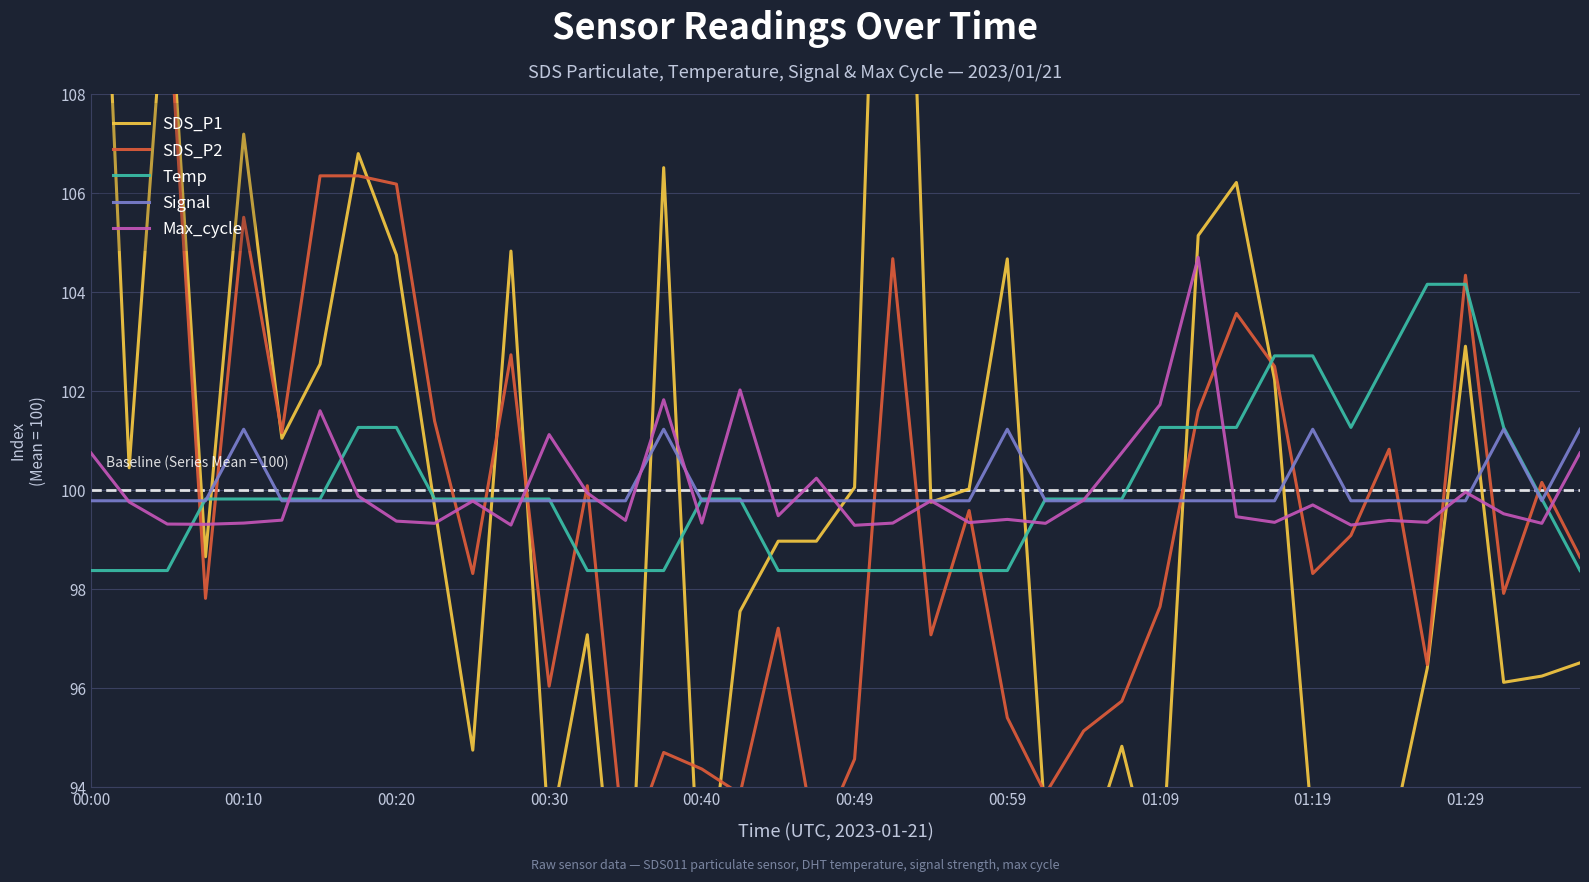

What is the highest value of the Max_cycle series?

104.7